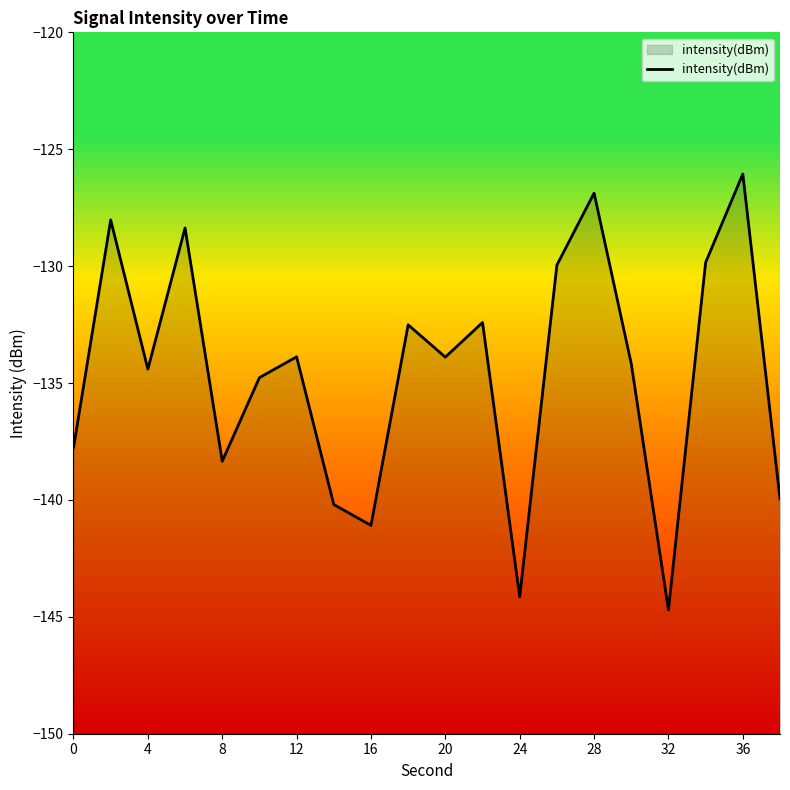

What is the difference between the values at 8 and 28?

11.5